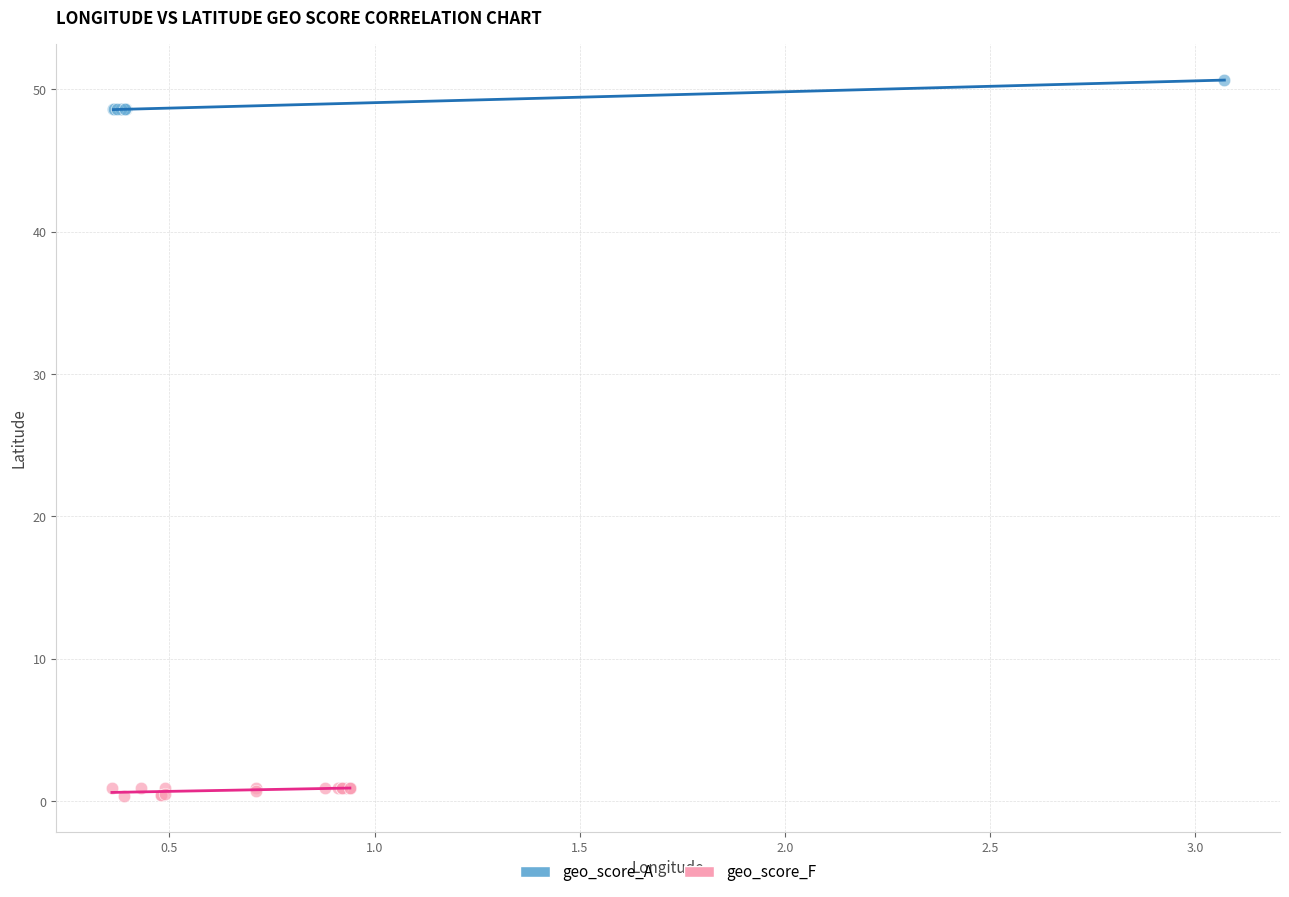

Which series reaches the maximum Y coordinate?

geo_score_A